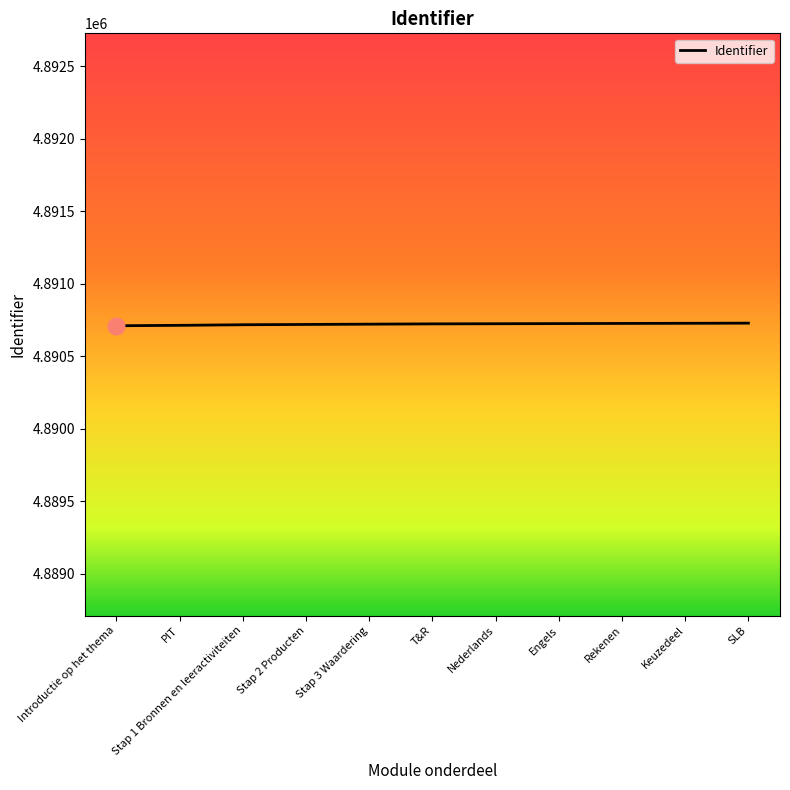

What is the difference between the values at Keuzedeel and SLB?

1